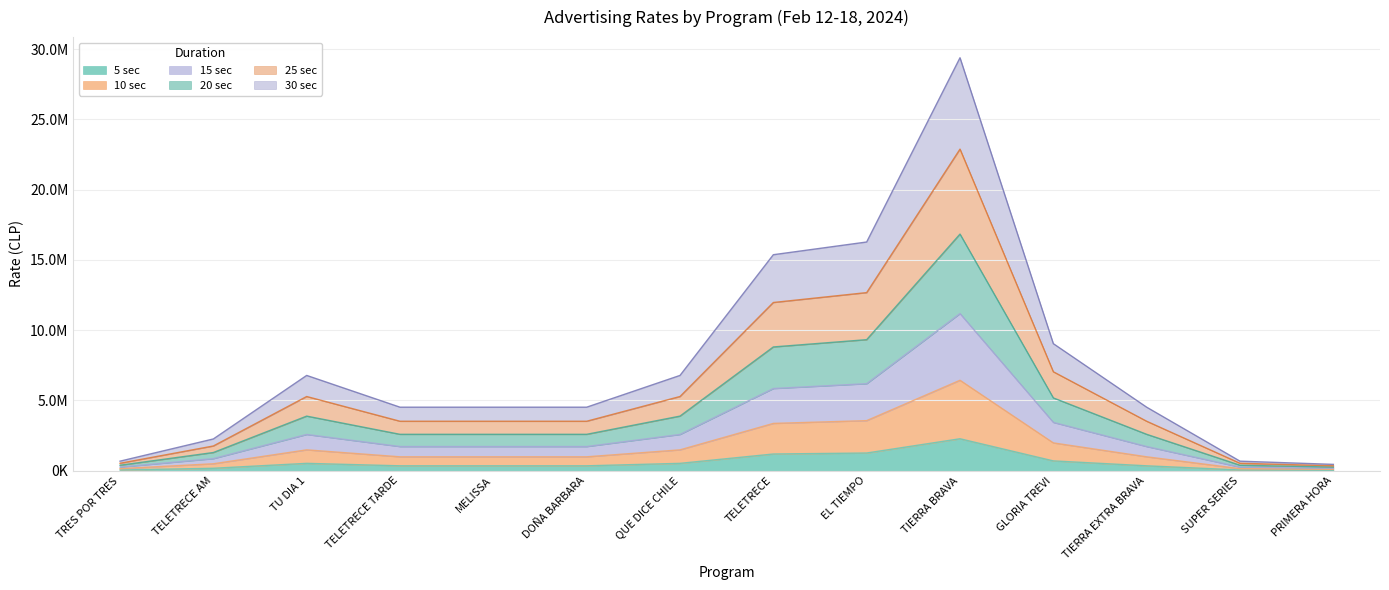

What is the minimum value for 10 sec?

452000